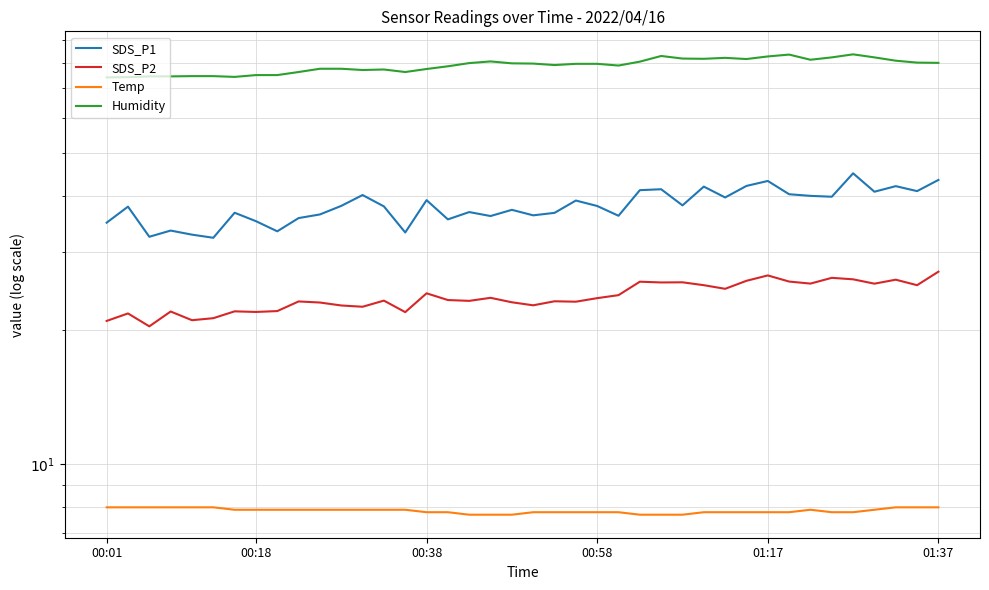

What is the label of the 4th point from the left?

00:58